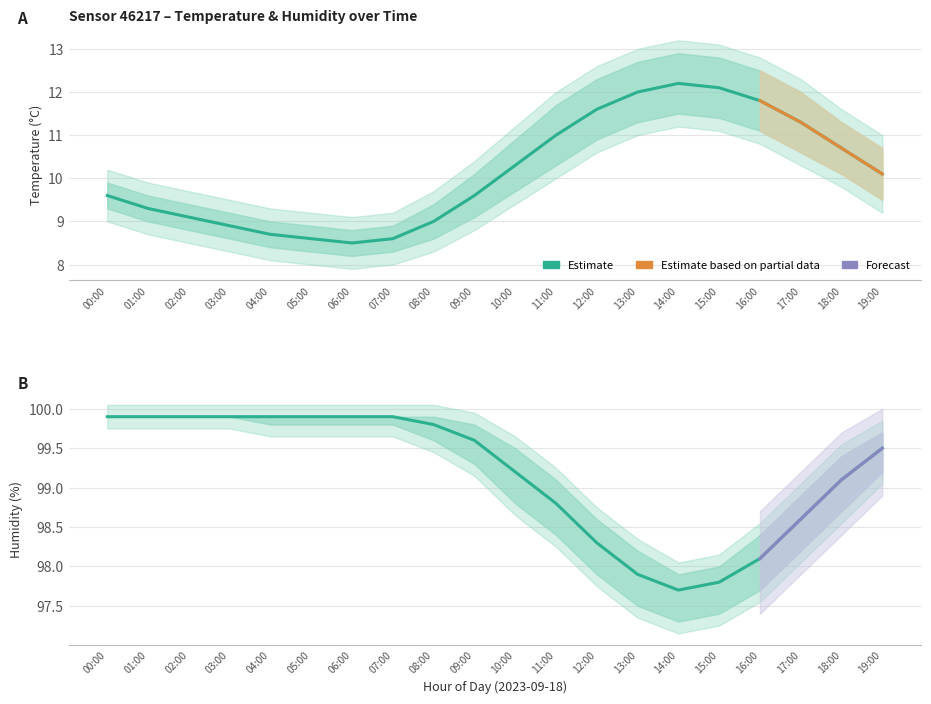

How many values in the humidity series are below 99?

7